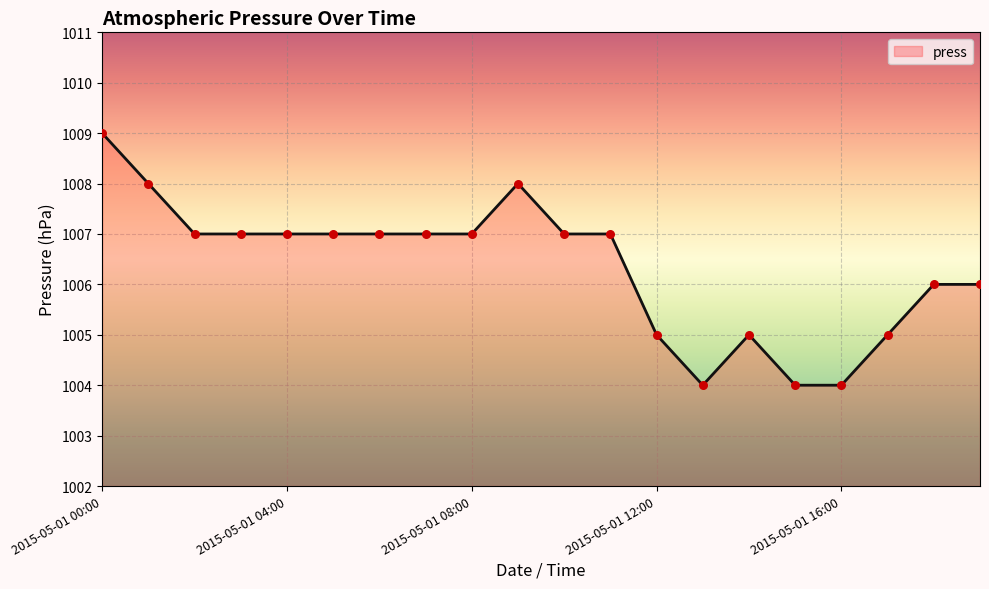

What is the greatest value displayed?

1009